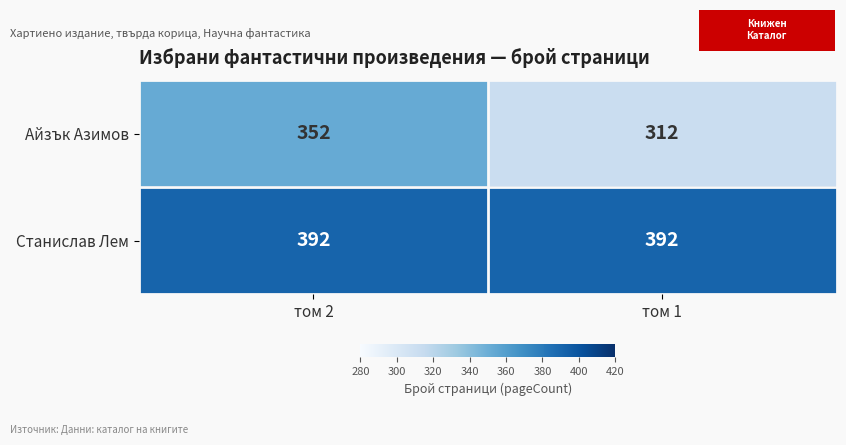

The value of Станислав Лем at том 1 is 628. True or false?

False